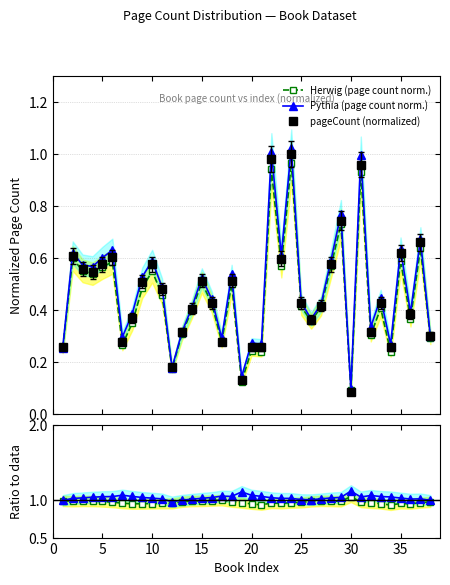

True or false: pageCount (normalized) has more than 0 points higher than both neighbors.

True